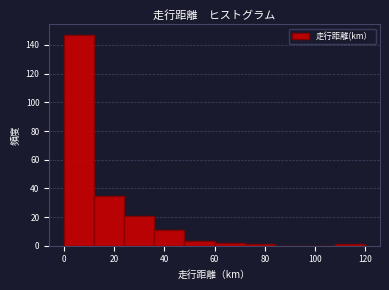

Reading left to right, transcribe this chart: for each bar, give the range it covers on the x-axis and its height. The values are not printed on the chart, so give them approximately, as read against the axis.

0 to 12: 148
12 to 24: 36
24 to 36: 22
36 to 48: 12
48 to 60: 4
60 to 72: 2
72 to 84: under 2
84 to 96: 0
96 to 108: 0
108 to 120: under 2